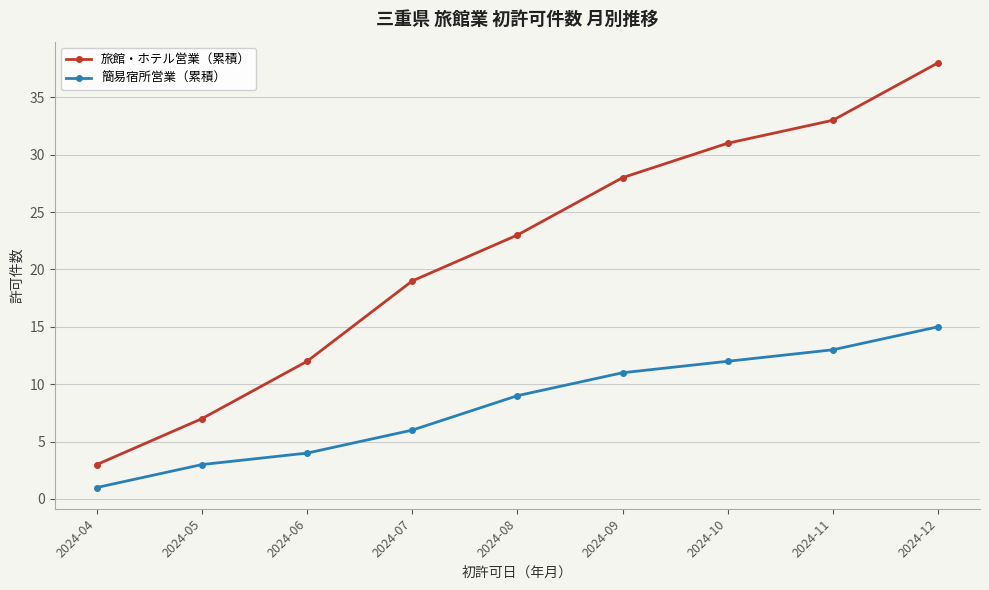

What is the value of the 旅館・ホテル営業（累積） point at the 4th from the left?

19